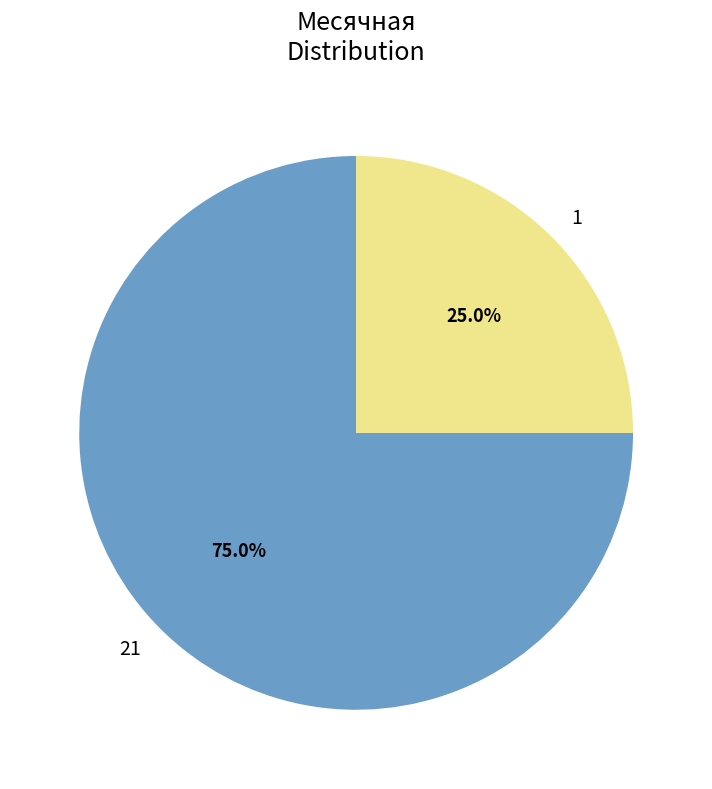

Which slice represents more than half of the pie?

21